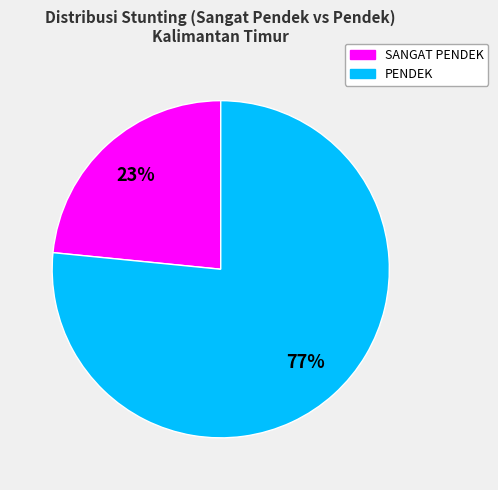

Rank the categories by value from lowest to highest.

SANGAT PENDEK, PENDEK